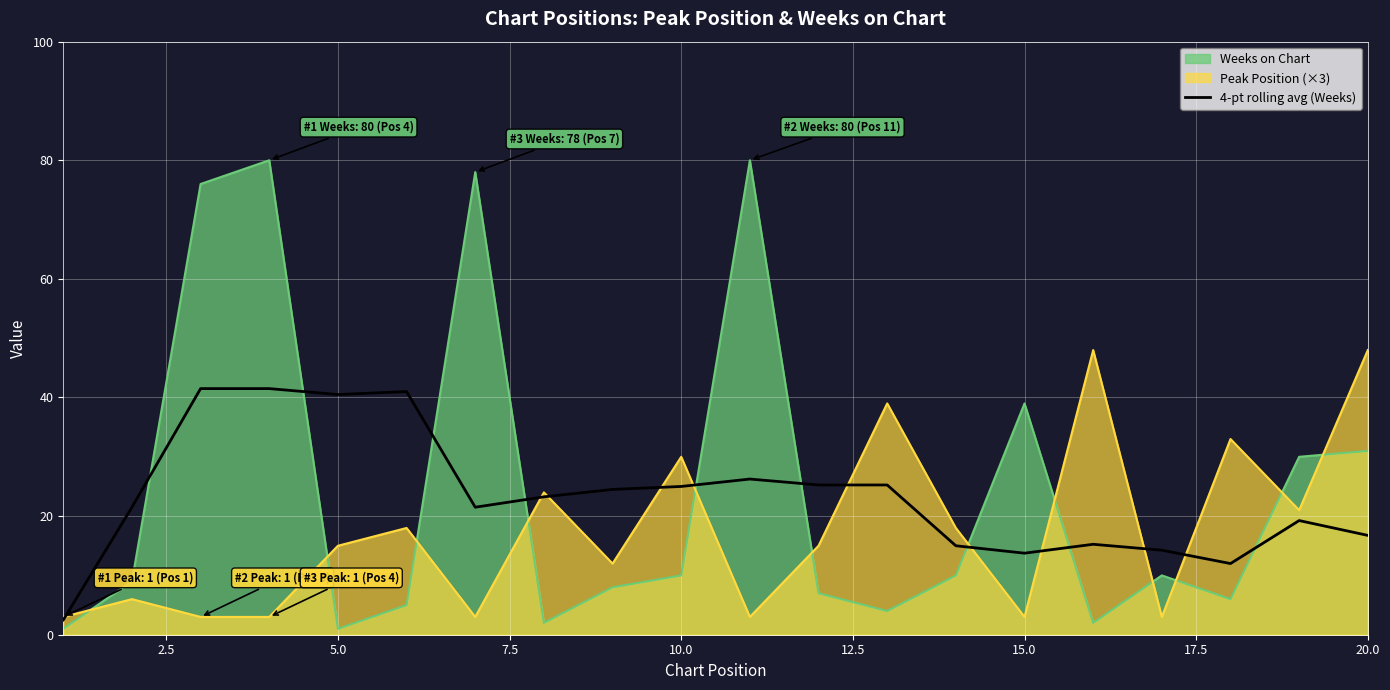

Which series has the widest spread of values?

Weeks on Chart